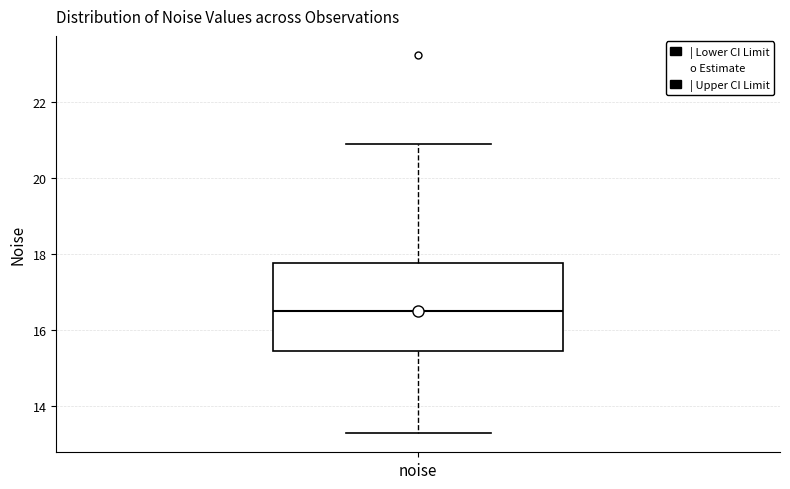

Read this box plot against the y-axis: the position of the median line, the range covered by the box, and the ends of both whiskers. The values are not printed on the chart, so give them approximately, as read against the axis.

median 16.4, box 15.4 to 17.8, whiskers 13.2 to 20.8